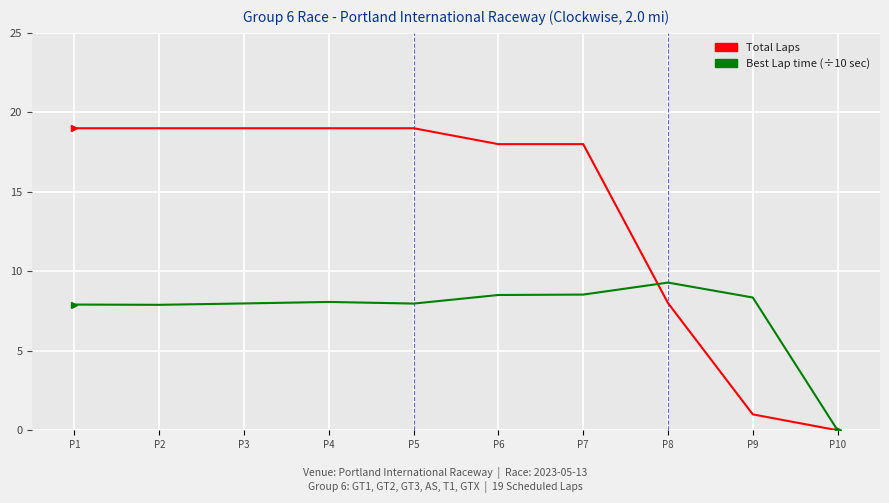

Rank the series by their average value, from lowest to highest.

Best Lap time (÷10 sec), Total Laps